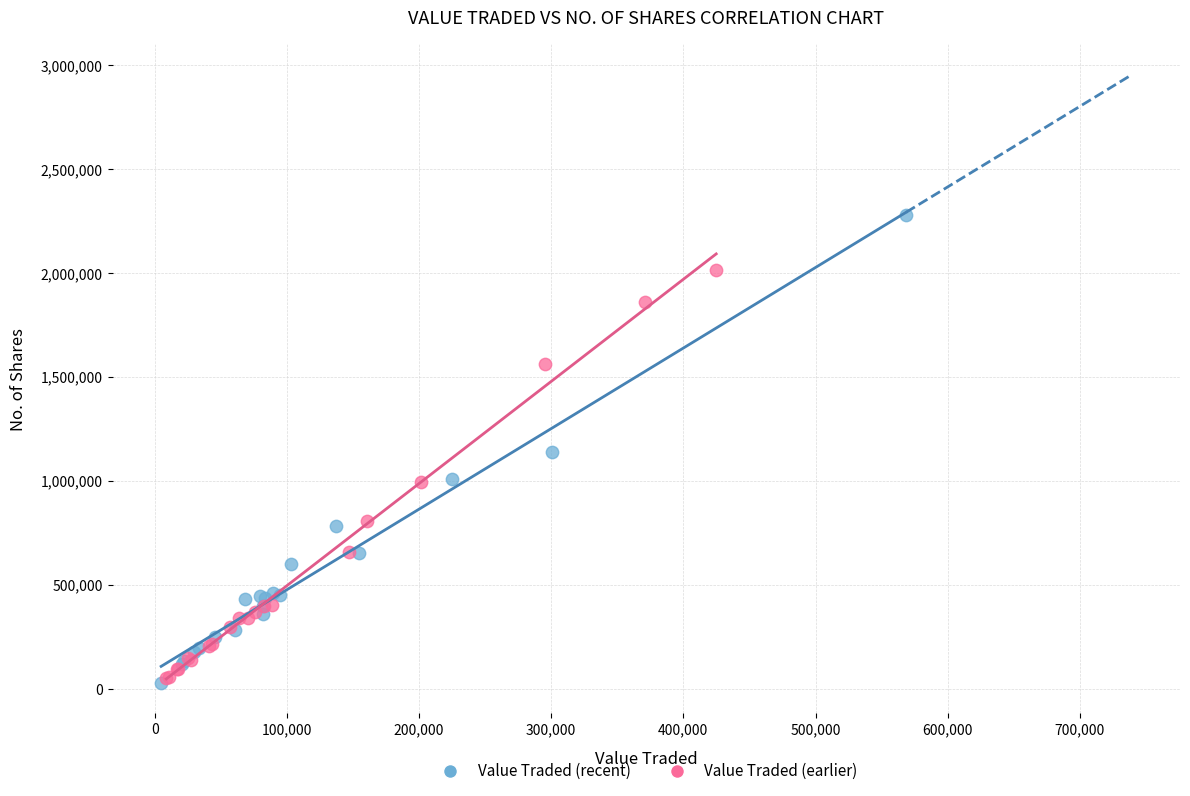

Which series contains the highest Y value?

Value Traded (recent)